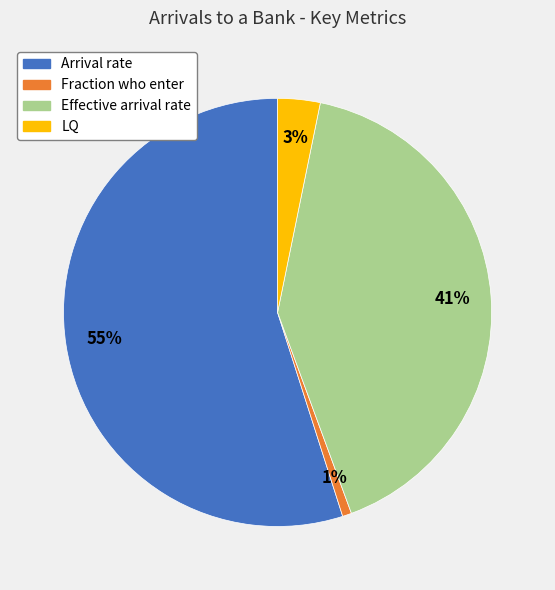

Which category has the smallest portion of the pie?

Fraction who enter